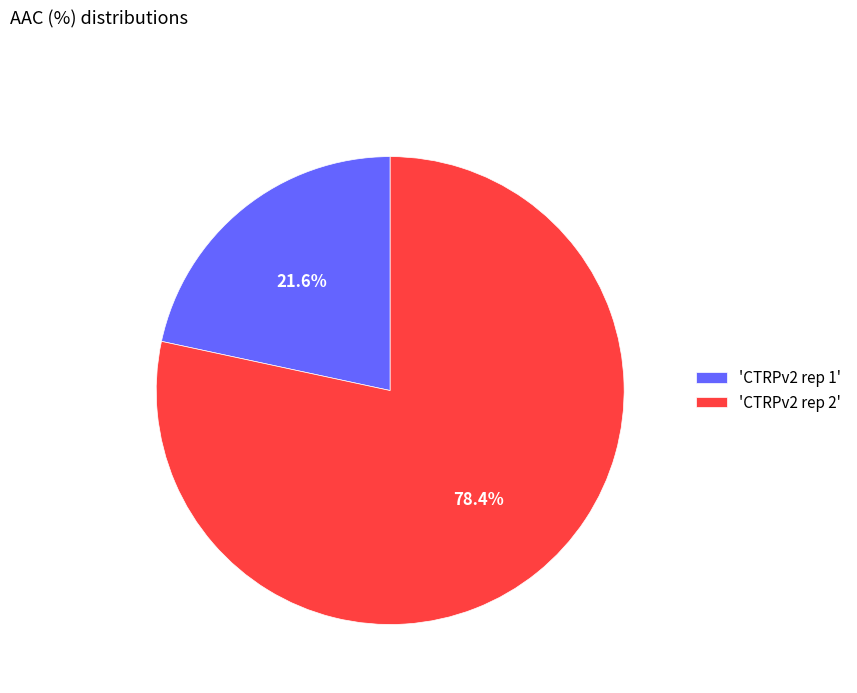

Which category has the smallest portion of the pie?

'CTRPv2 rep 1'